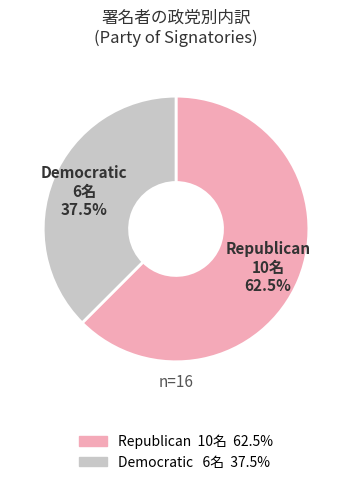

What is the total percentage of Democratic and Republican?

100.0%